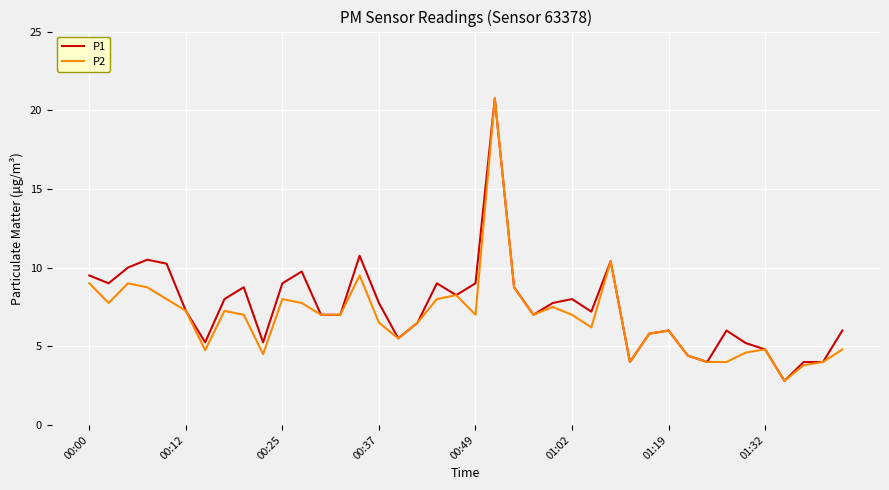

What is the greatest value displayed?

20.8